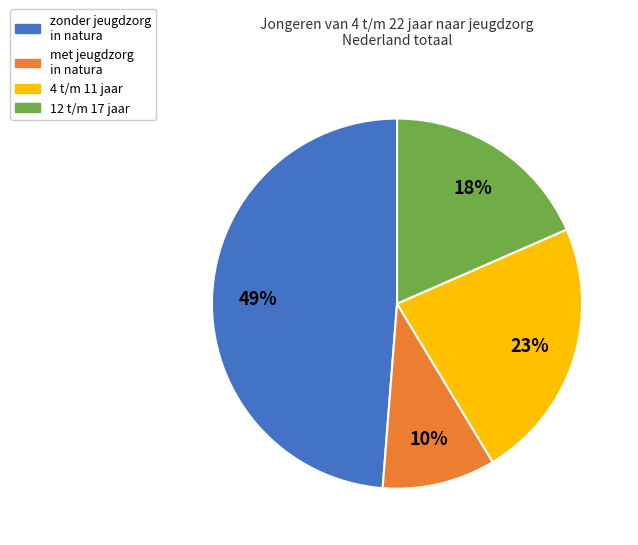

Is it true that 4 t/m 11 jaar is 23% of the pie?

True